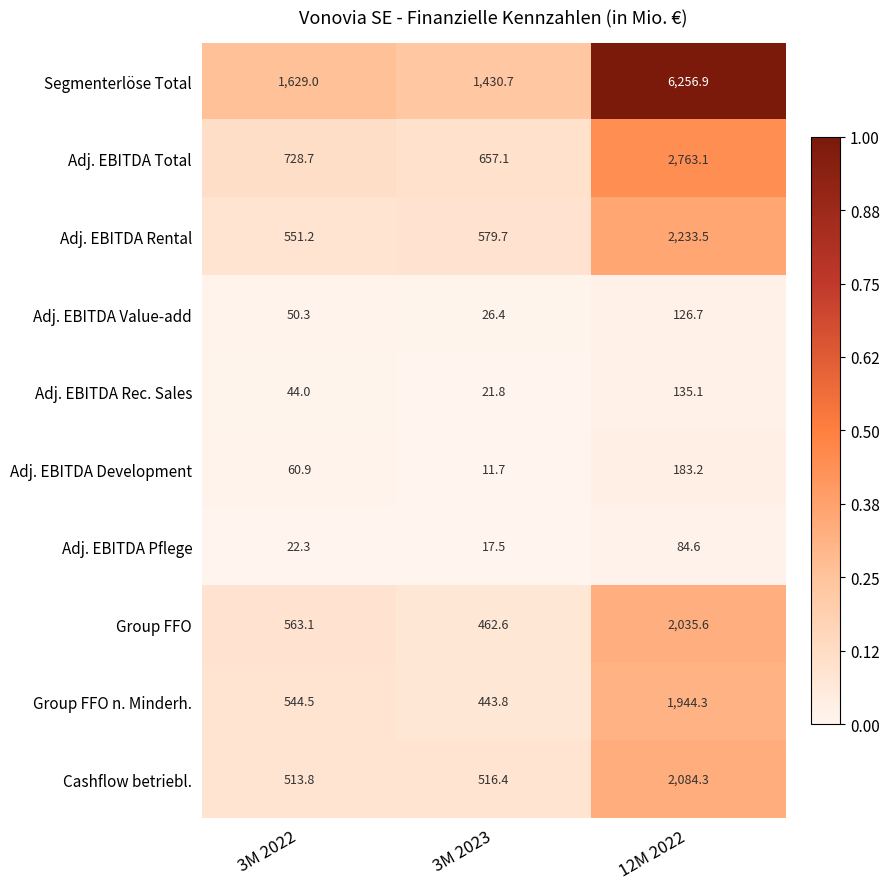

Which series has the largest range (max minus min)?

Segmenterlöse Total